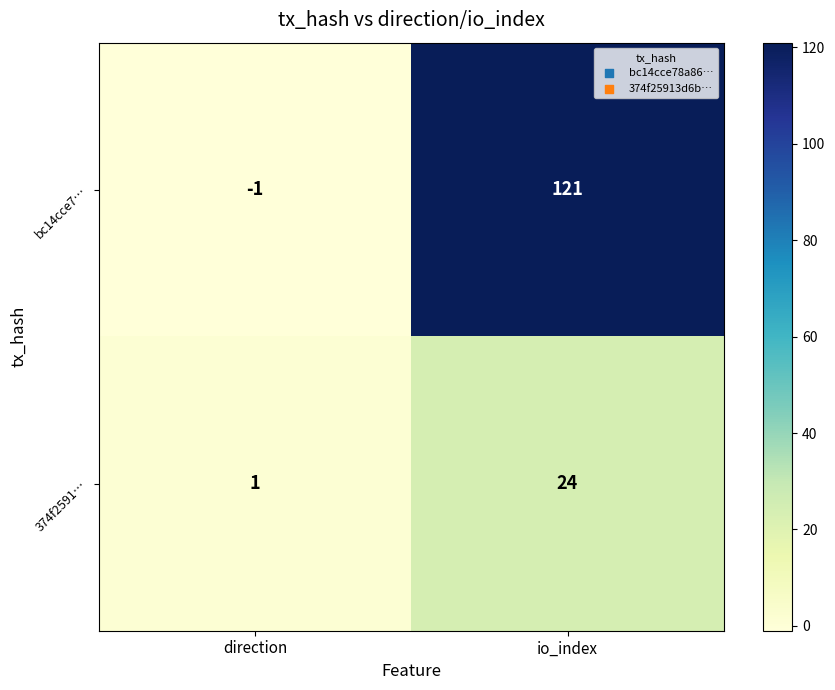

Reading right to left, list all the values displayed in this chart.

bc14cce7…: 121	-1
374f2591…: 24	1